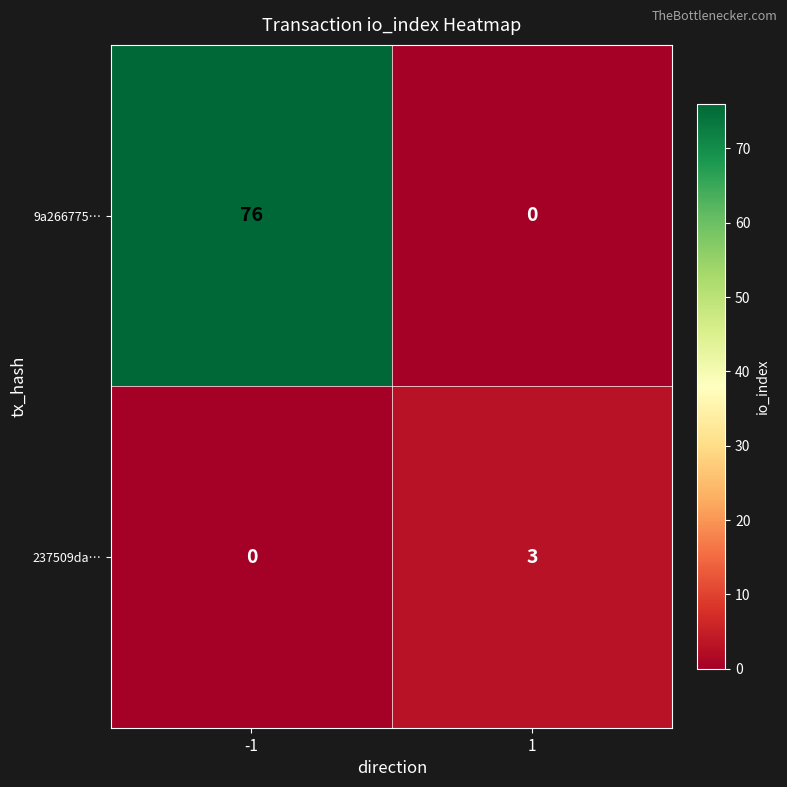

What is the total value across all series at -1?

76